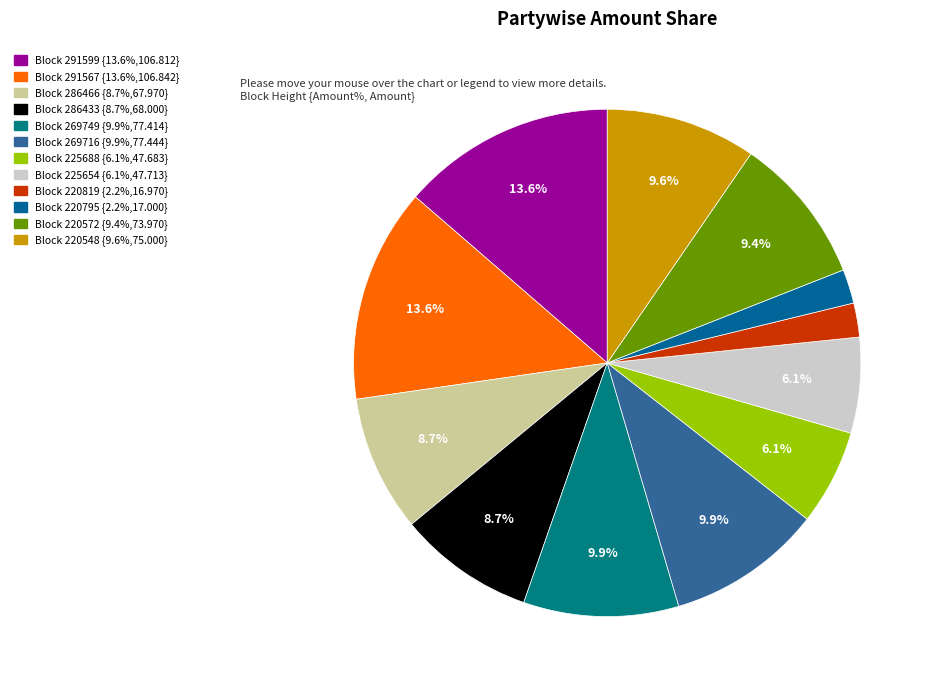

Which category has the biggest portion of the pie?

291567